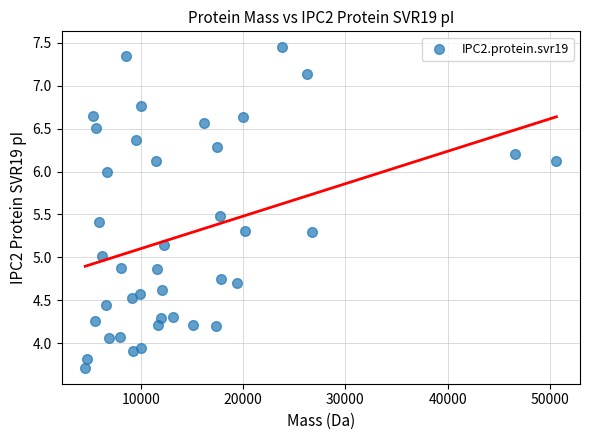

What is the range of X values (max minus min)?

46087.6